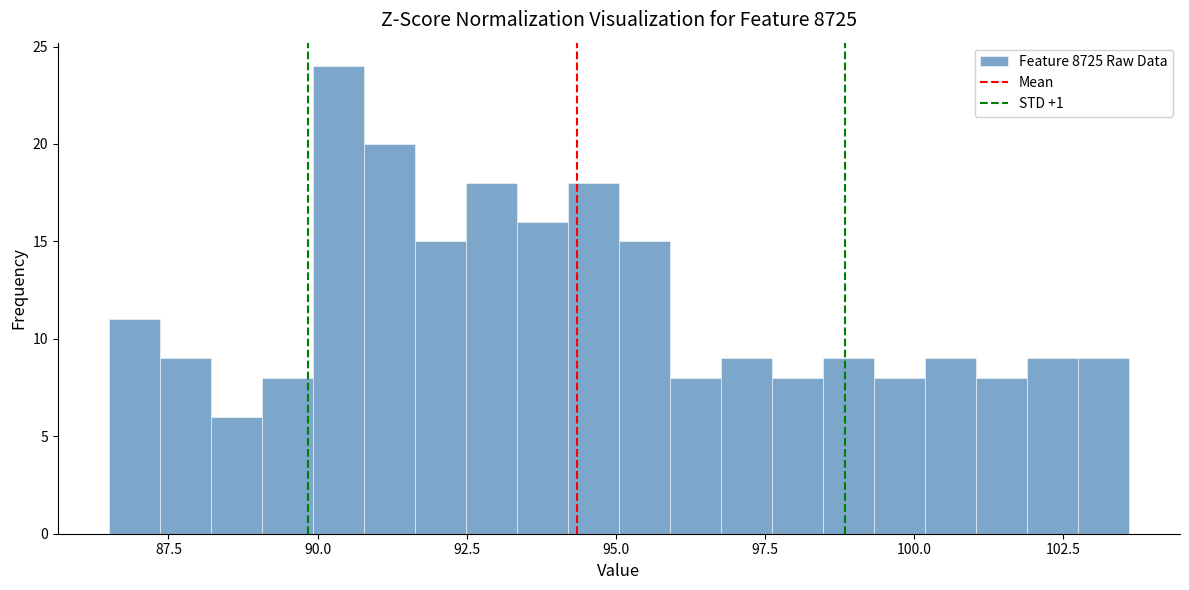

Around what value on the x-axis is the tallest bar? Give the approximate position of its centre, as read against the axis.

90.5